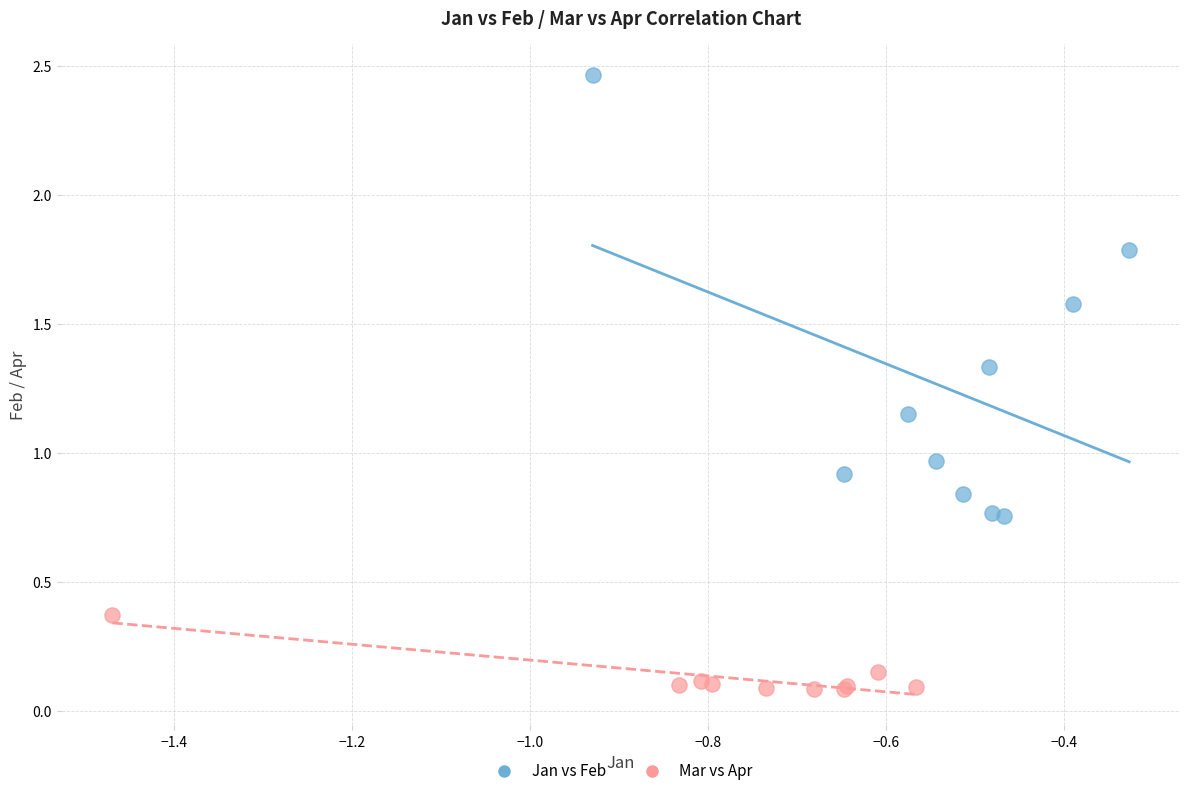

Which series contains the highest Y value?

Jan vs Feb